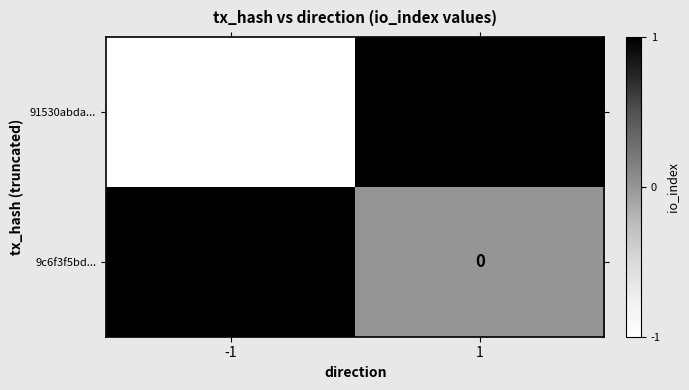

Is the value of 9c6f3f5bd... at 1 greater than the value of 91530abda... at -1?

Yes